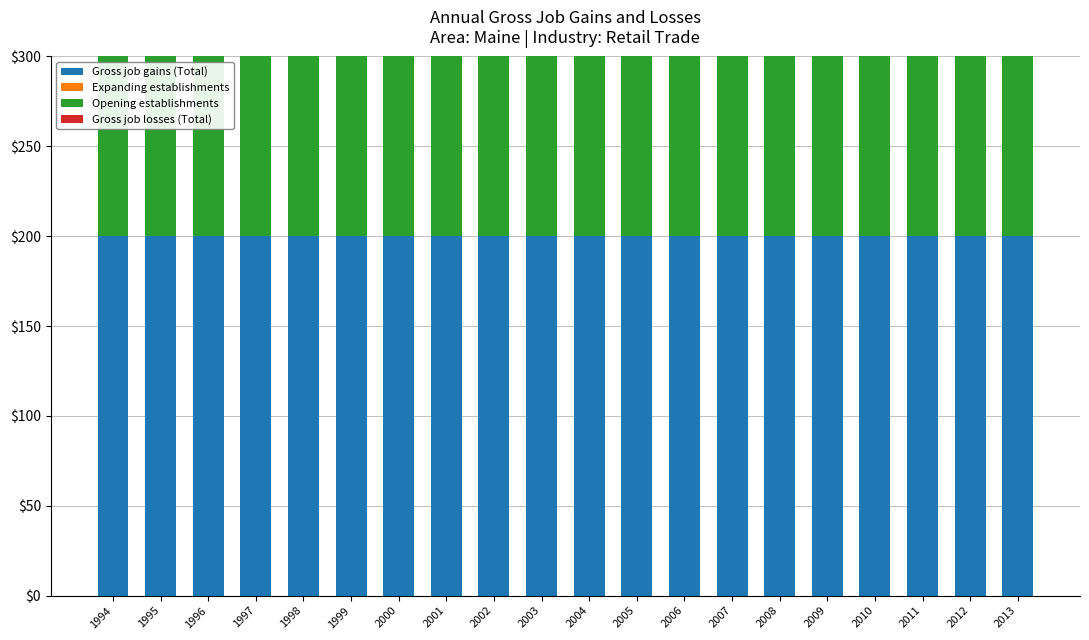

What is the difference between the highest and lowest values at 2006?

200